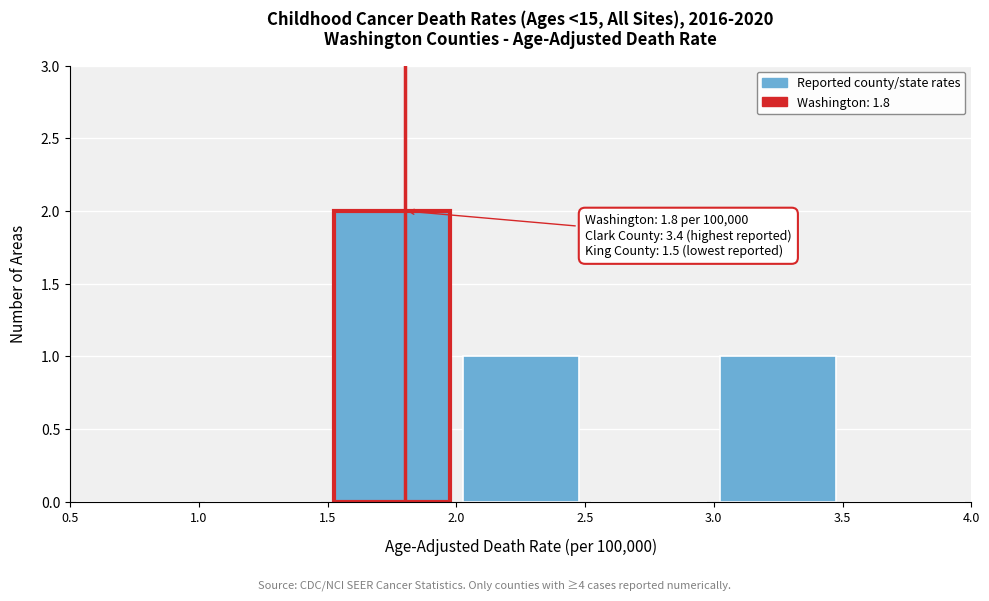

Over which range of the x-axis is the bar tallest?

1.5 to 2.0